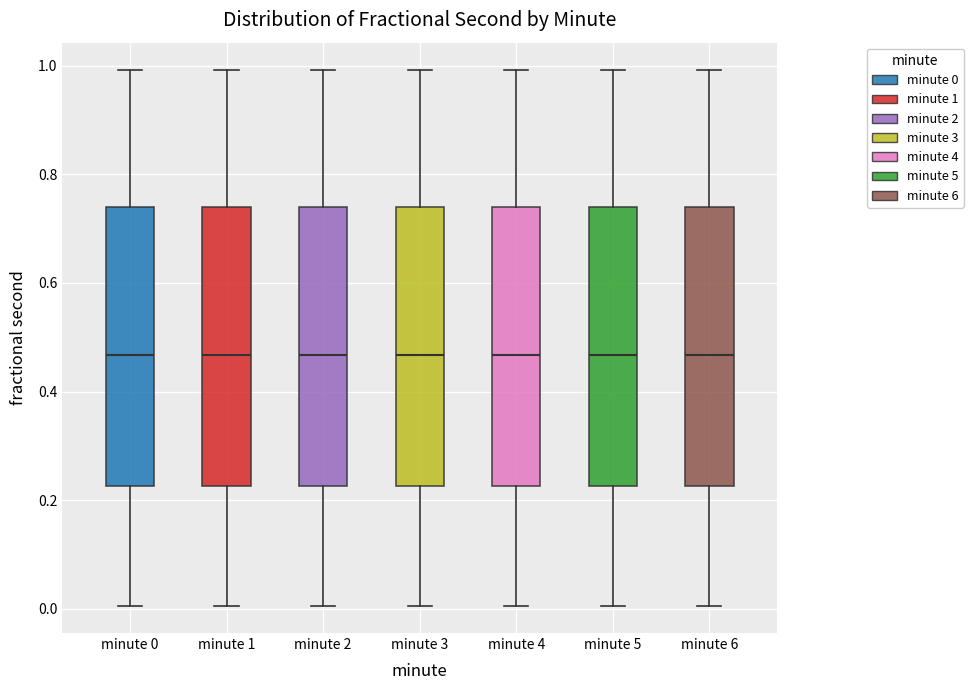

Reading left to right, transcribe this box plot: for each box, give where its median line is, the range the box spans, and where its two whiskers end, as read against the y-axis. The values are not printed on the chart, so give them approximately, as read against the axis.

minute 0: median 0.46, box 0.22 to 0.74, whiskers 0.00 to 1.00
minute 1: median 0.46, box 0.22 to 0.74, whiskers 0.00 to 1.00
minute 2: median 0.46, box 0.22 to 0.74, whiskers 0.00 to 1.00
minute 3: median 0.46, box 0.22 to 0.74, whiskers 0.00 to 1.00
minute 4: median 0.46, box 0.22 to 0.74, whiskers 0.00 to 1.00
minute 5: median 0.46, box 0.22 to 0.74, whiskers 0.00 to 1.00
minute 6: median 0.46, box 0.22 to 0.74, whiskers 0.00 to 1.00